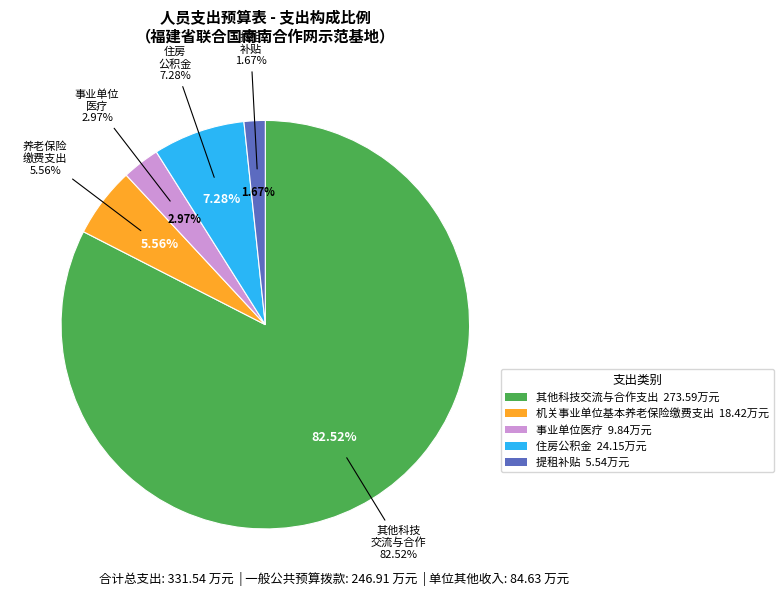

Count the number of slices in the pie.

5